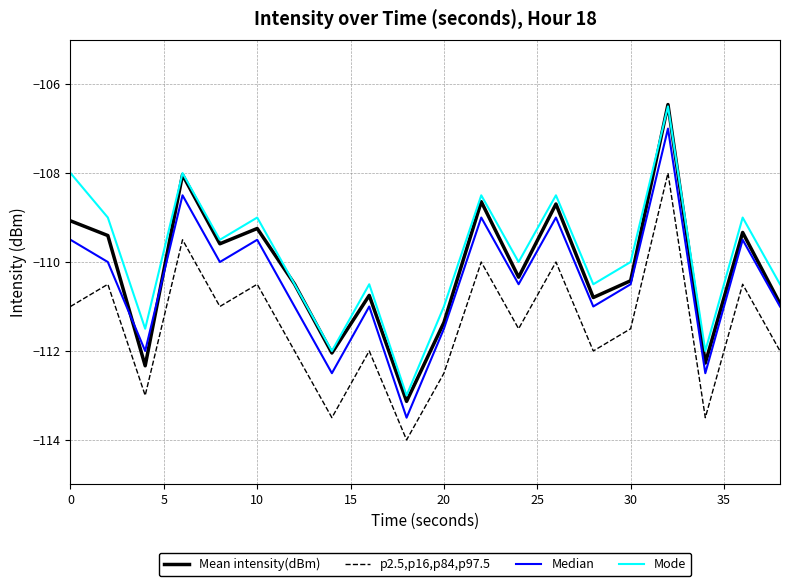

True or false: p2.5,p16,p84,p97.5 and Mode intersect in this chart.

False